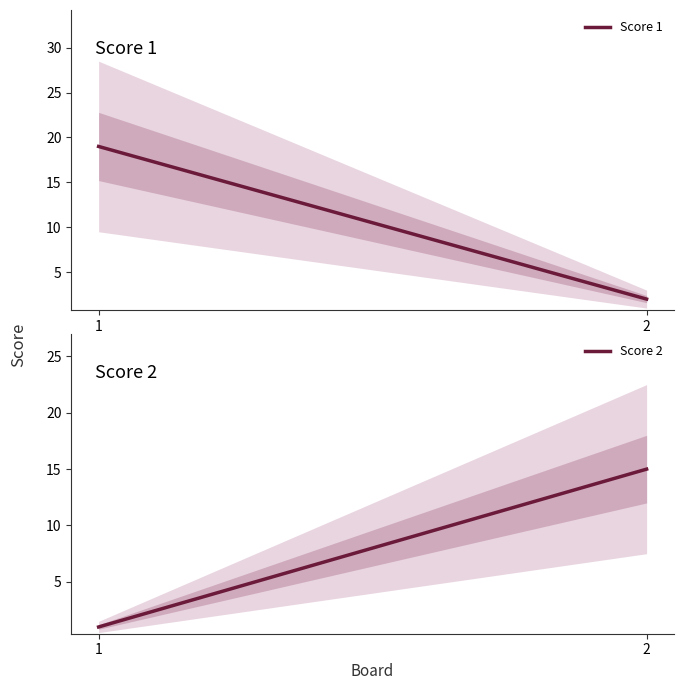

List the labels in order of Score 1 value, smallest first.

2, 1